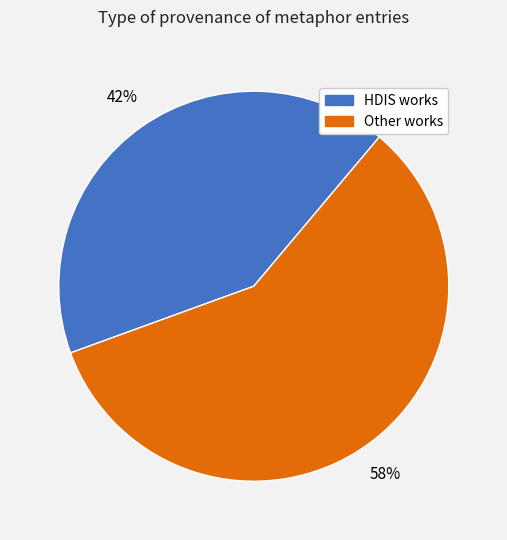

Is there any slice that represents more than half of the pie?

Yes